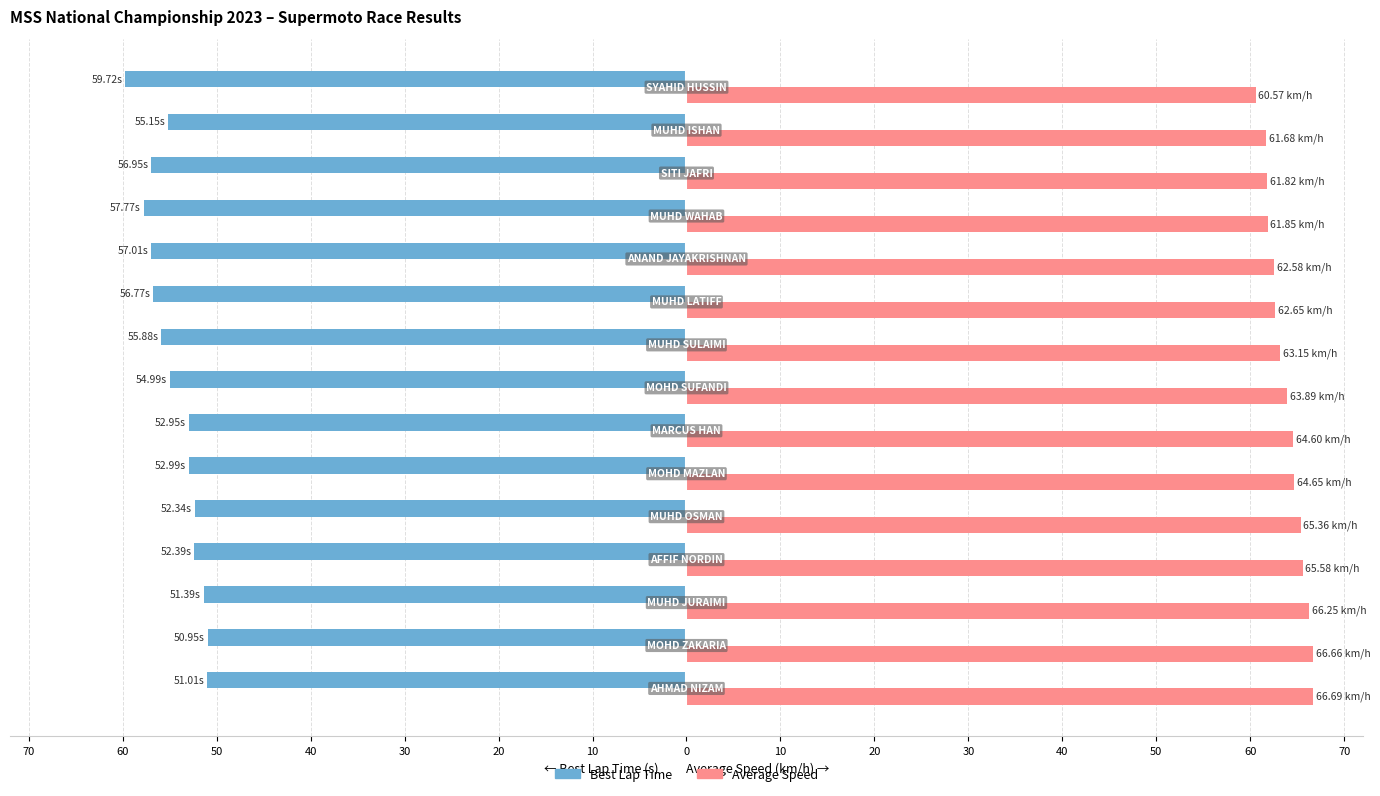

What is the average value of the Best Lap Time series?

-54.6